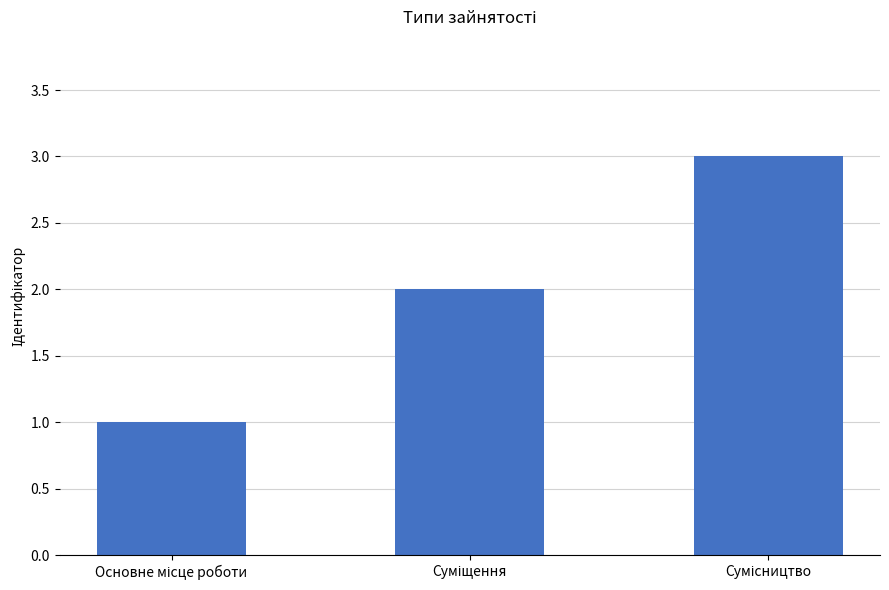

What is the sum of all values?

6